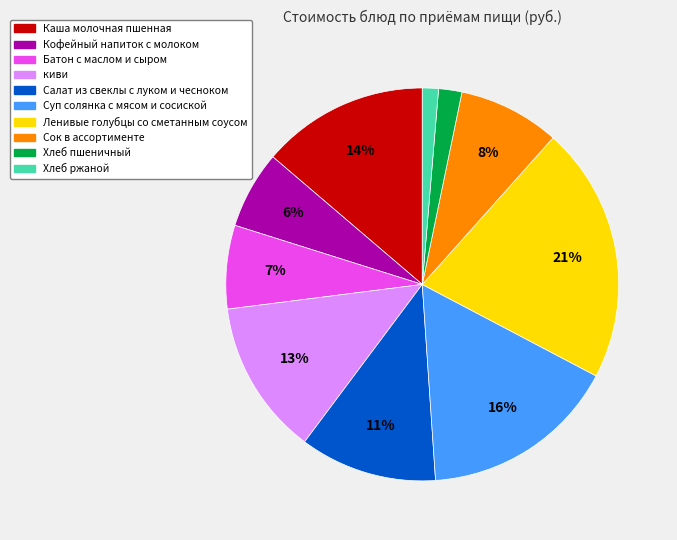

Which category has the smallest portion of the pie?

Хлеб ржаной